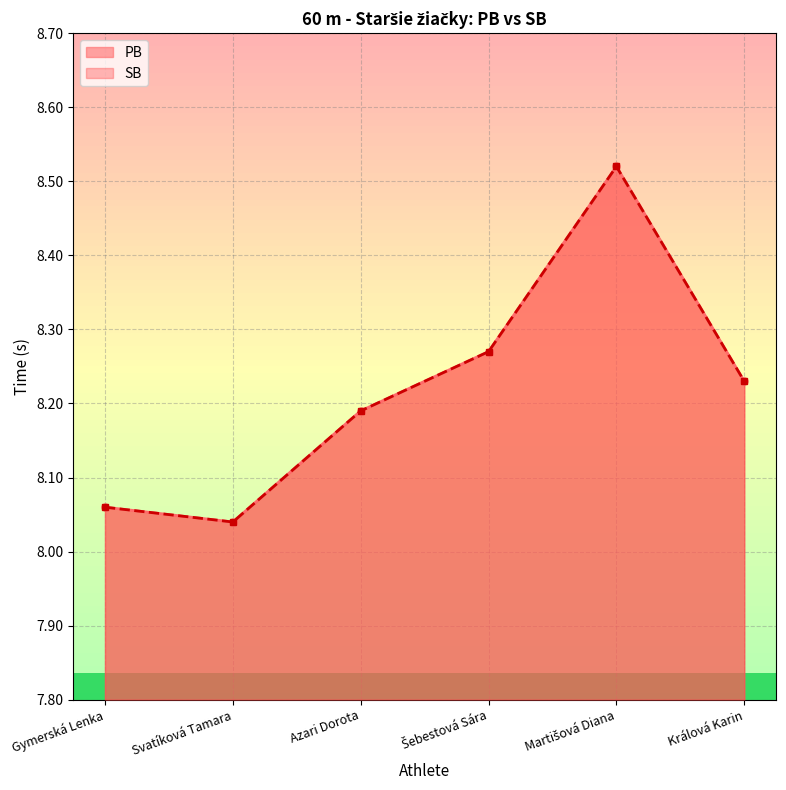

Which series has the largest total across all categories?

PB